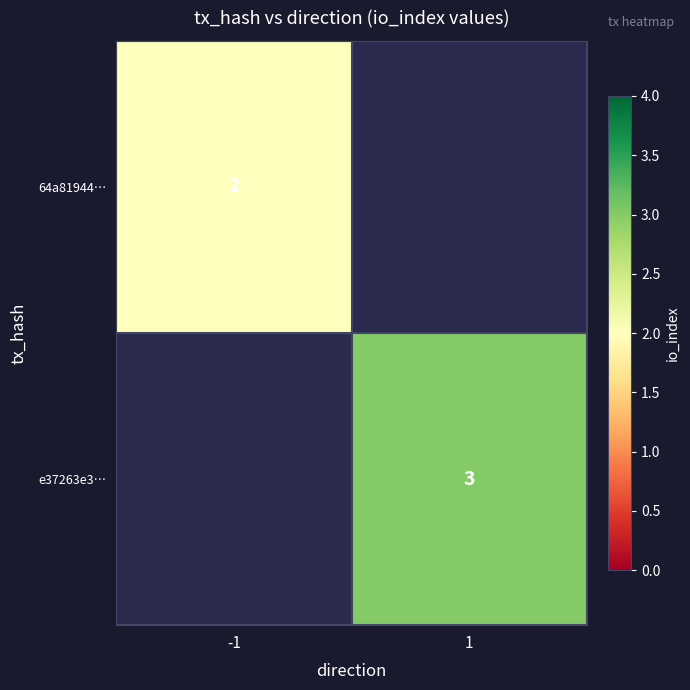

What is the total value across all series at 1?

3